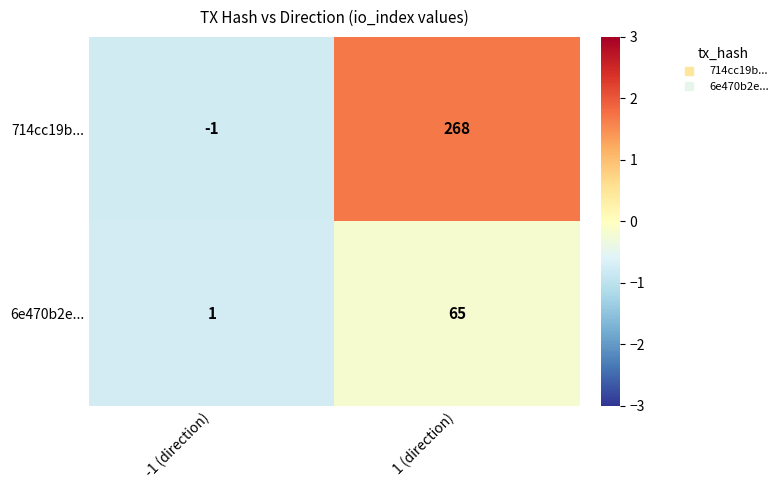

At -1 (direction), list the series in order from largest to smallest.

6e470b2e..., 714cc19b...